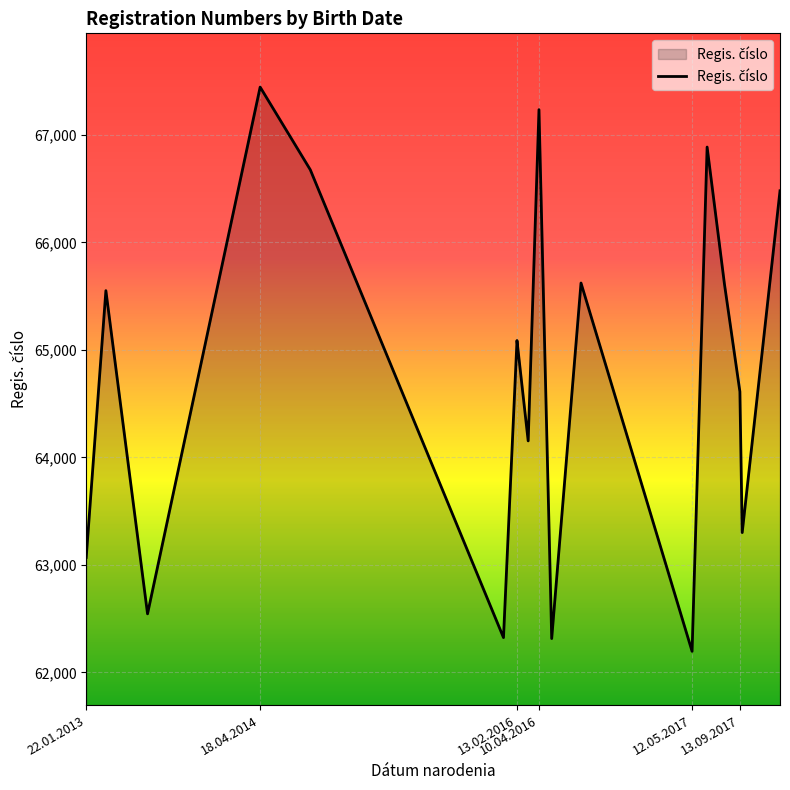

What is the minimum value shown in the chart?

62195